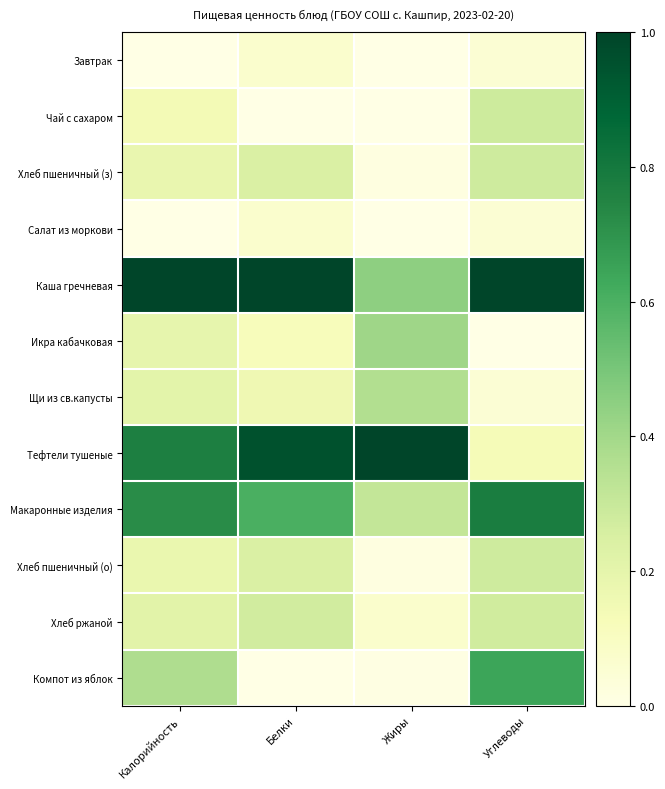

How many categories are shown in the chart?

4